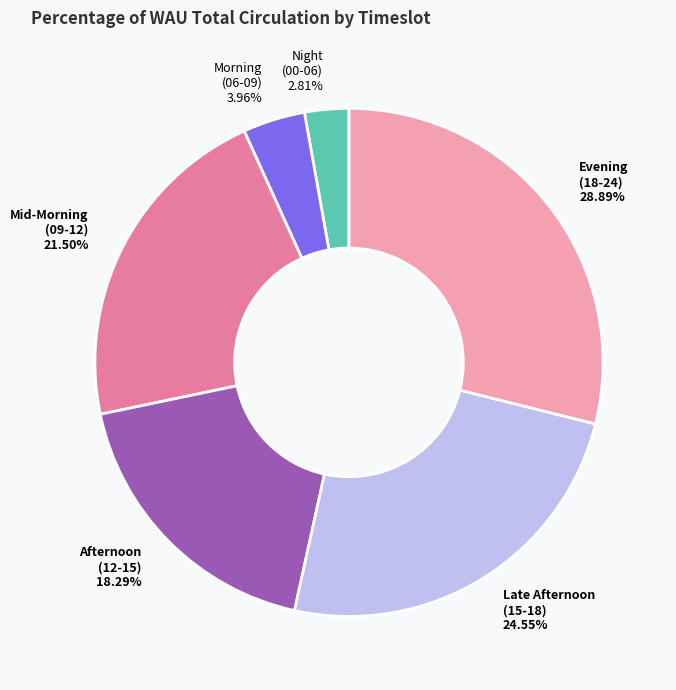

Does any single category account for the majority?

No